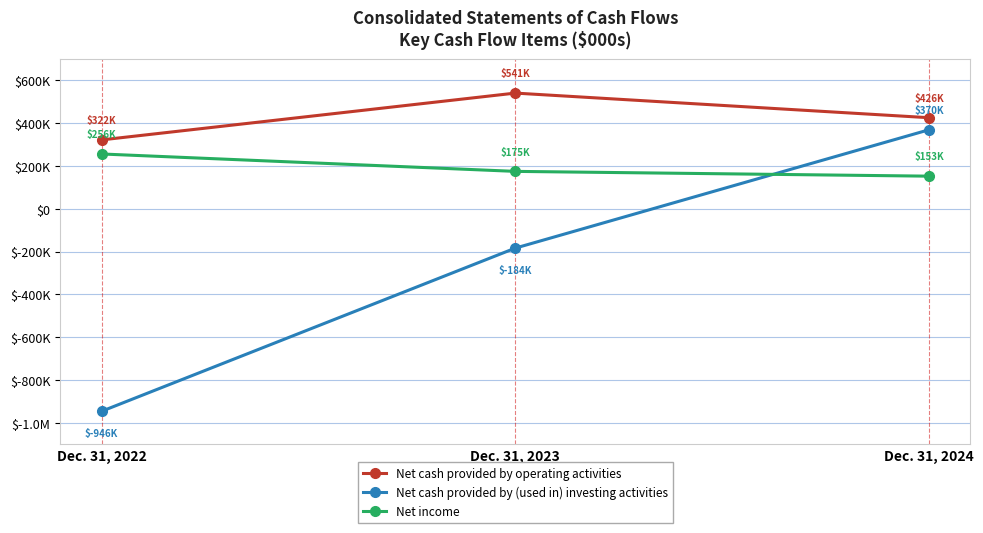

Is this an area chart (filled region under the line)?

No